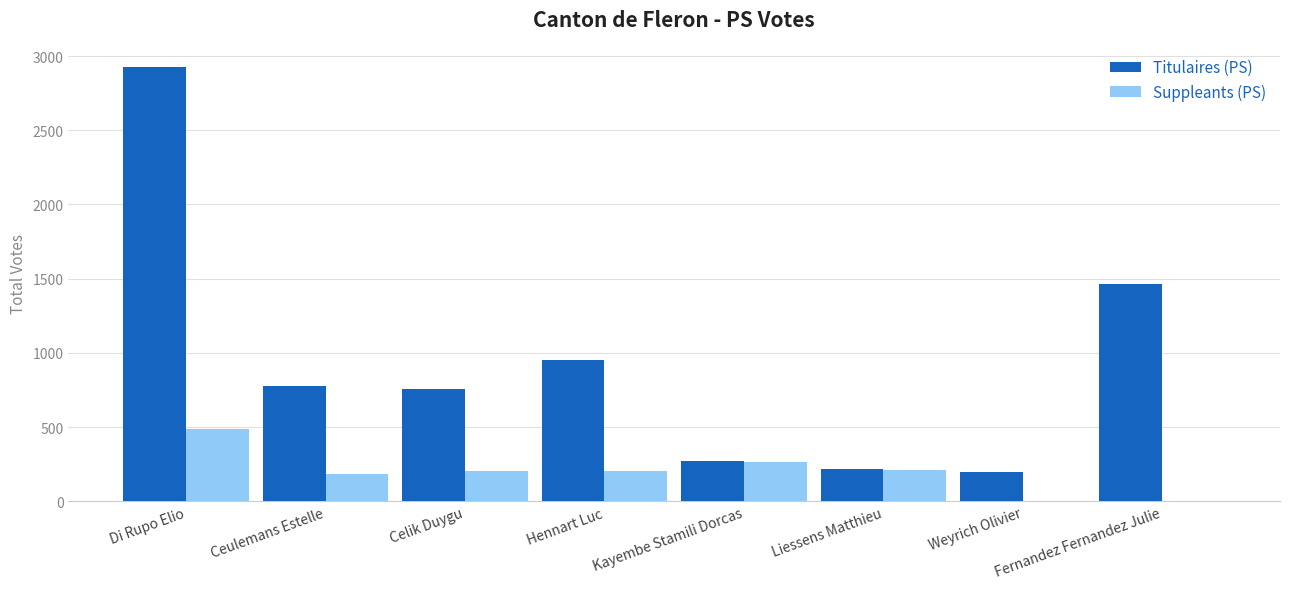

How many distinct data groups are displayed?

2